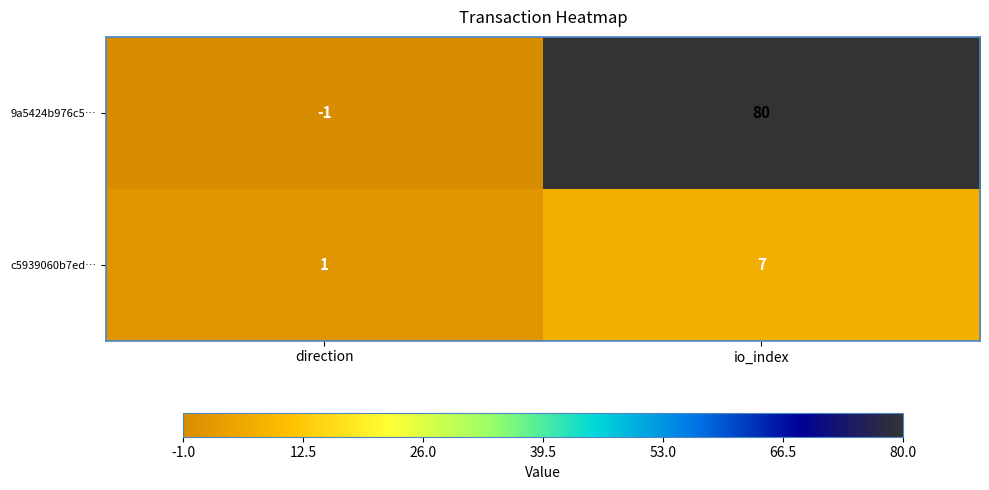

Reading left to right, what are all the values shown in this chart?

9a5424b976c5…: direction=-1	io_index=80
c5939060b7ed…: direction=1	io_index=7